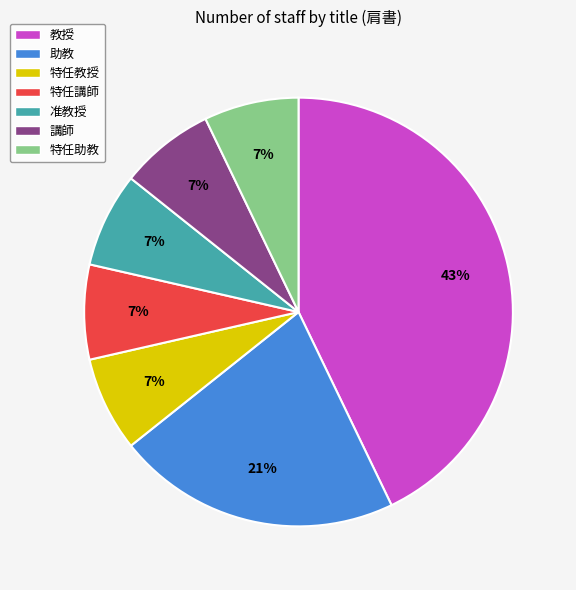

Which category has the biggest portion of the pie?

教授